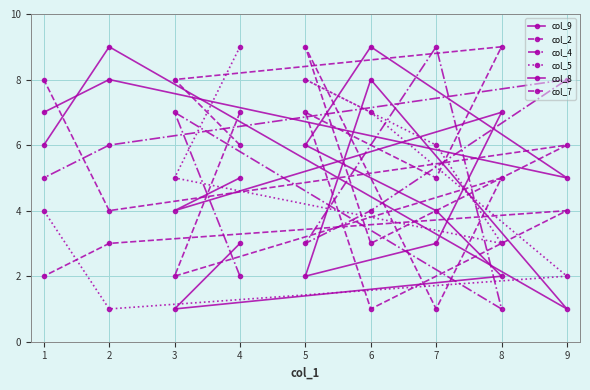

How many values in the col_7 series are below 5?

4